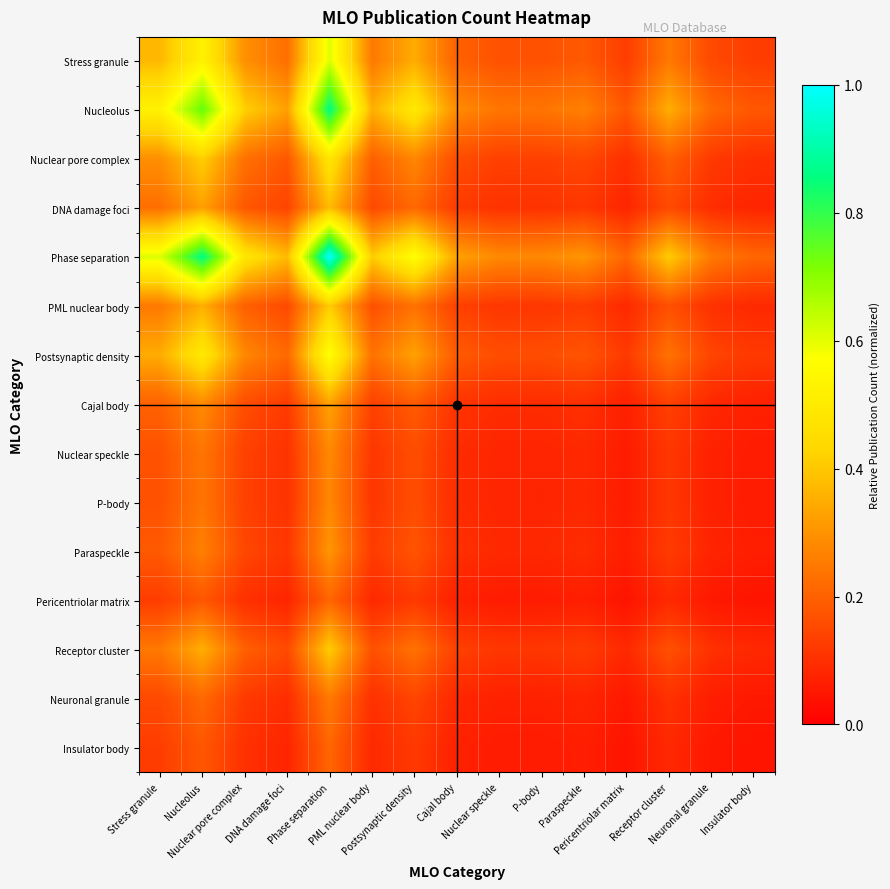

What is the total value across all series at Nuclear pore complex?

3.2